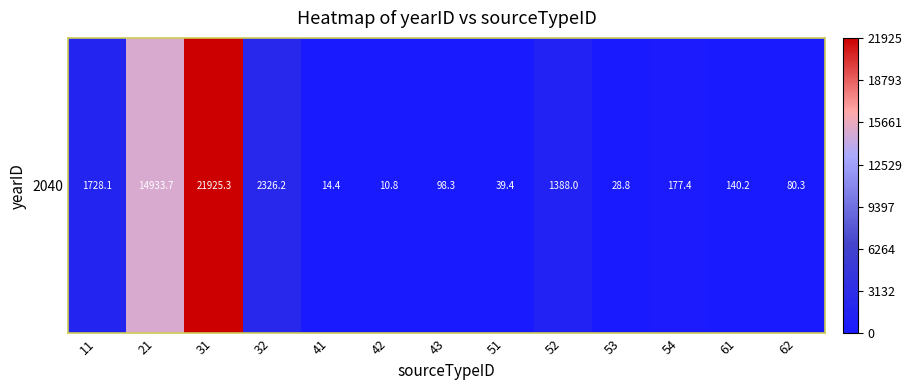

How many data points are less than 140?

6